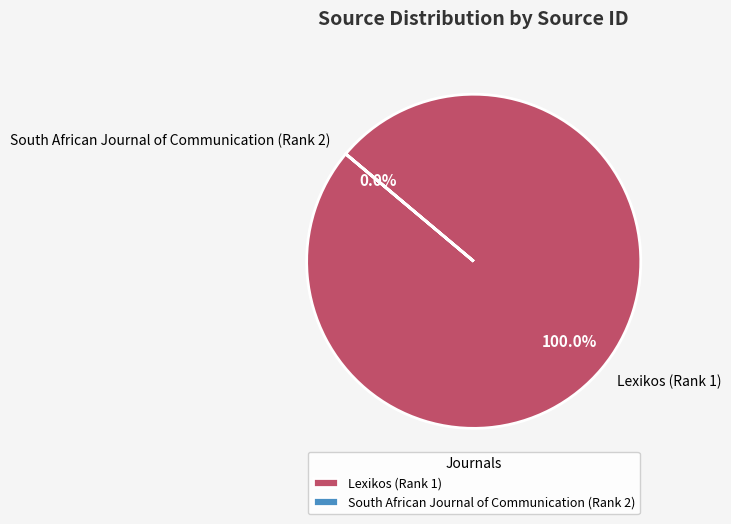

What percentage is the Lexikos (Rank 1) slice, to the nearest percent?

100%